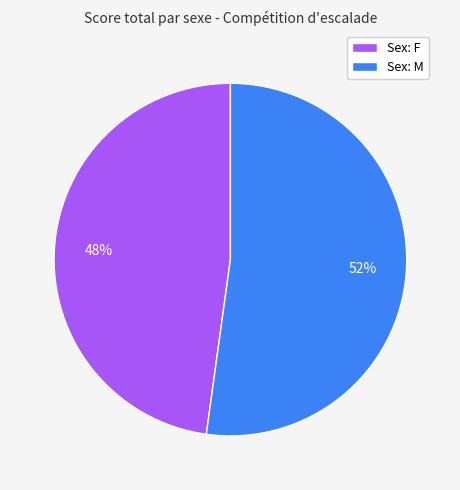

Is it true that Sex: M is 52% of the pie?

True